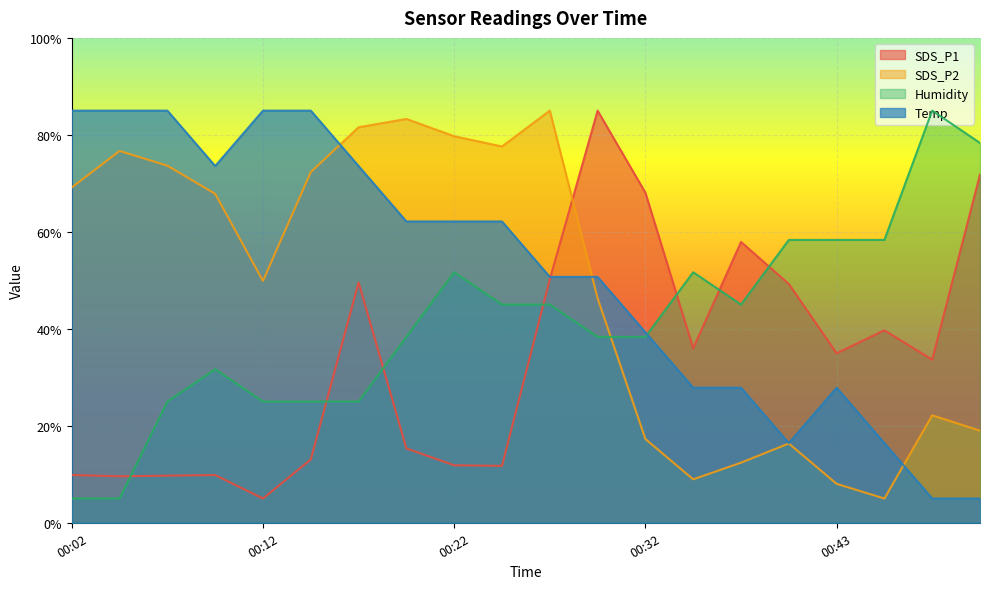

Which series has the largest total across all categories?

Temp